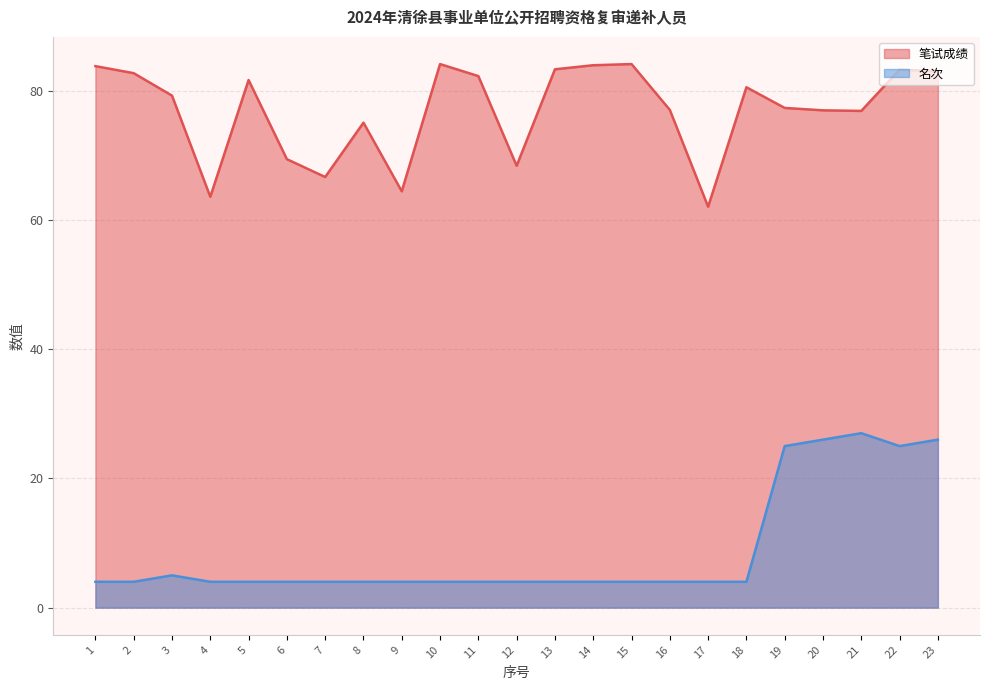

Reading left to right, extract all data points from this chart.

笔试成绩: 1=83.8	2=82.7	3=79.2	4=63.6	5=81.7	6=69.4	7=66.7	8=75.1	9=64.4	10=84.1	11=82.3	12=68.4	13=83.3	14=84.0	15=84.1	16=77.0	17=62.0	18=80.5	19=77.3	20=77.0	21=76.9	22=83.3	23=83.0
名次: 1=4.0	2=4.0	3=5.0	4=4.0	5=4.0	6=4.0	7=4.0	8=4.0	9=4.0	10=4.0	11=4.0	12=4.0	13=4.0	14=4.0	15=4.0	16=4.0	17=4.0	18=4.0	19=25.0	20=26.0	21=27.0	22=25.0	23=26.0